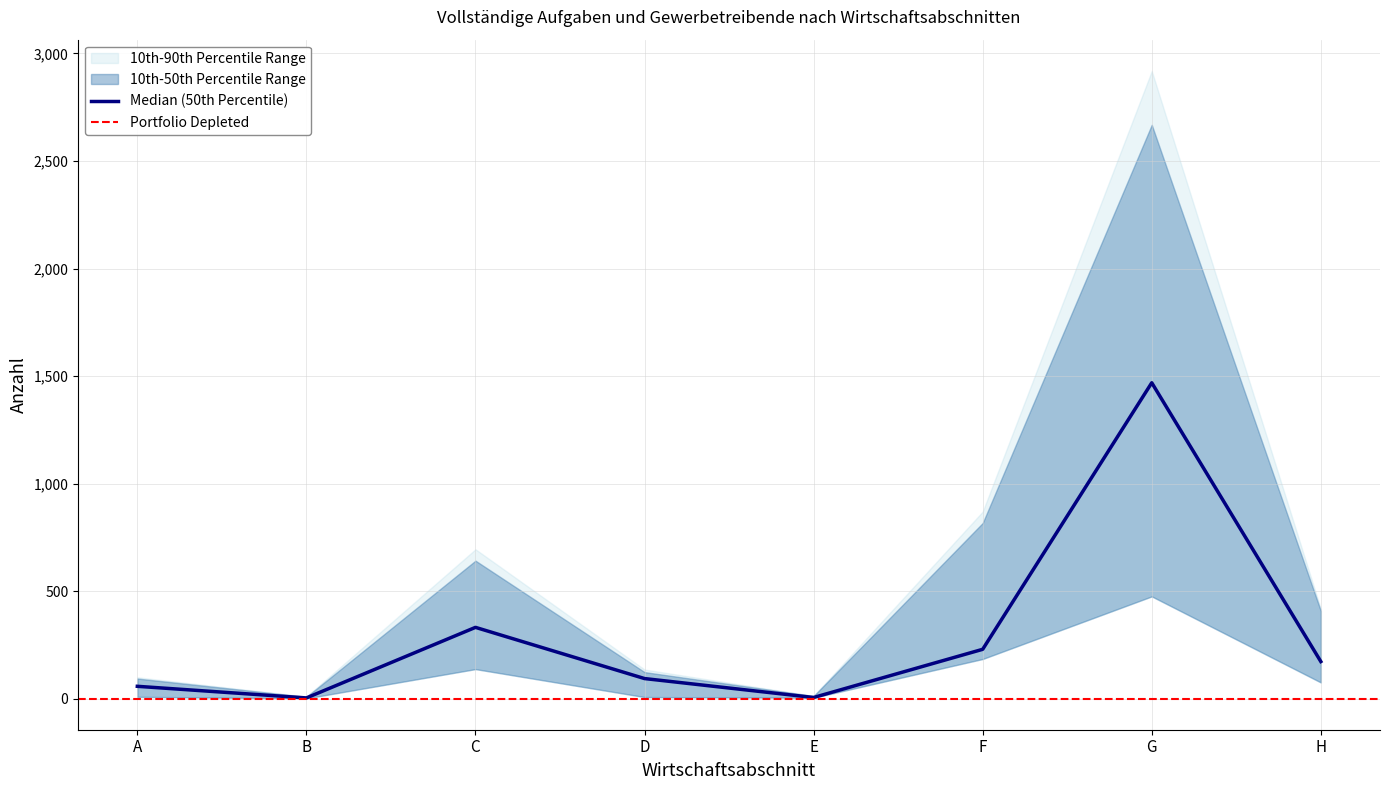

At which label does Median (50th Percentile) reach its peak?

G